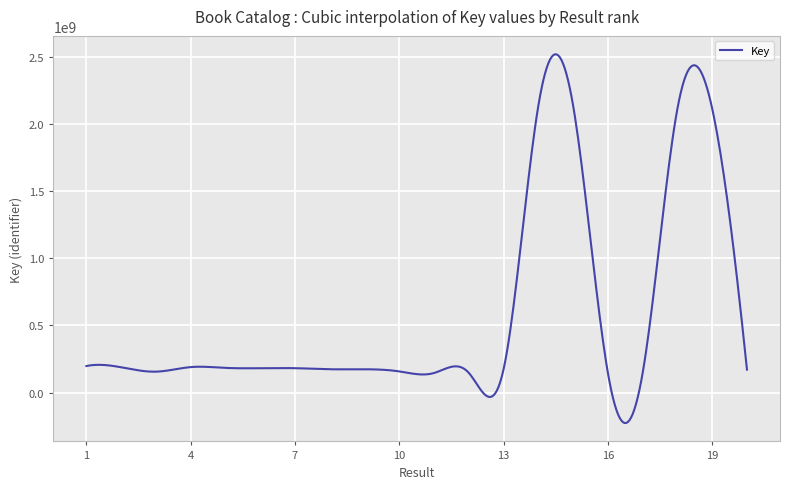

Does the chart have visible grid lines?

Yes